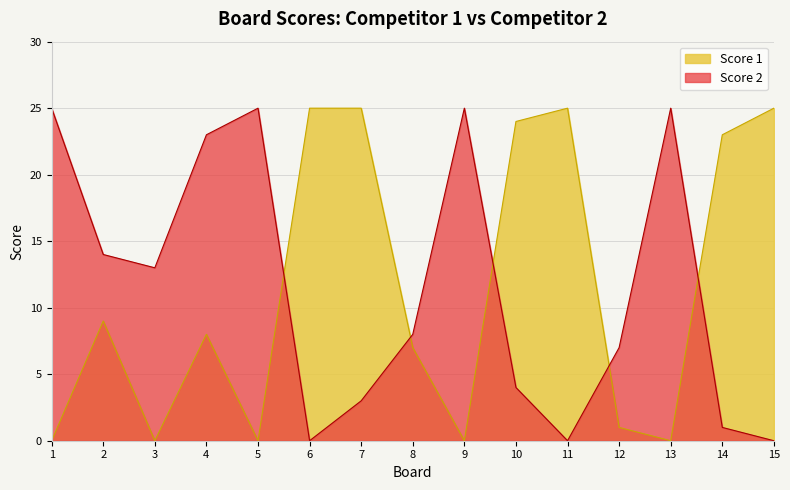

The value of Score 1 at 3 is 15. True or false?

False